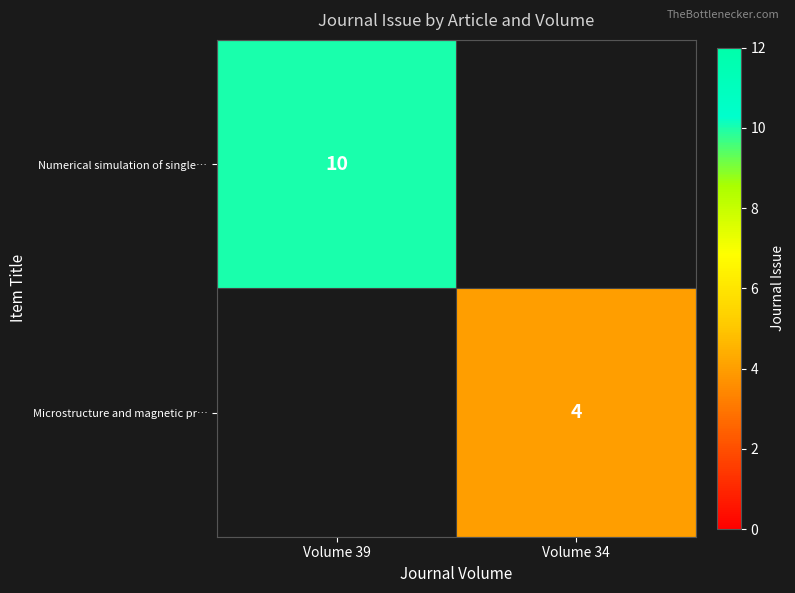

The value of Microstructure and magnetic pr… at Volume 34 is 1. True or false?

False